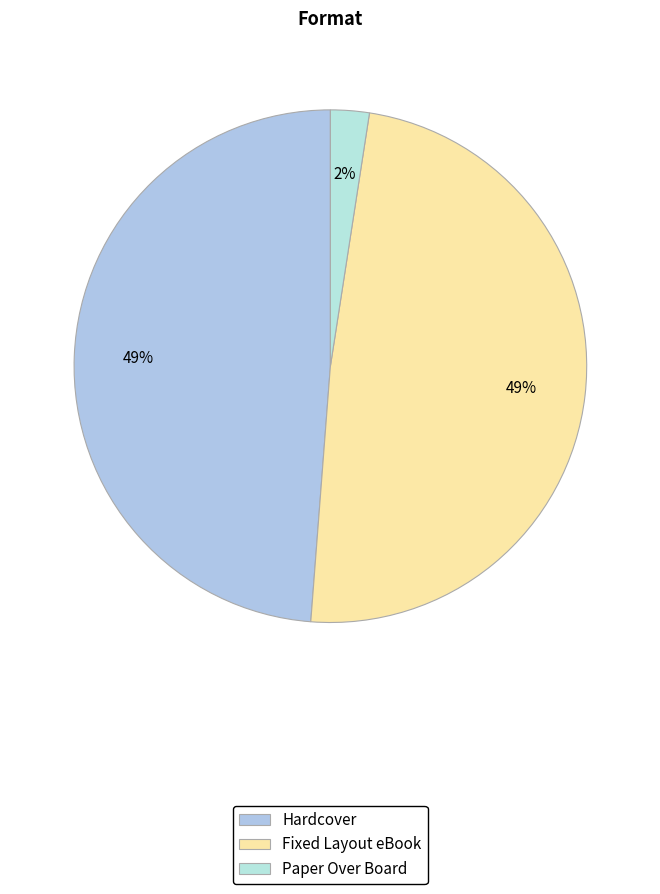

True or false: Paper Over Board accounts for 2% of the total.

True